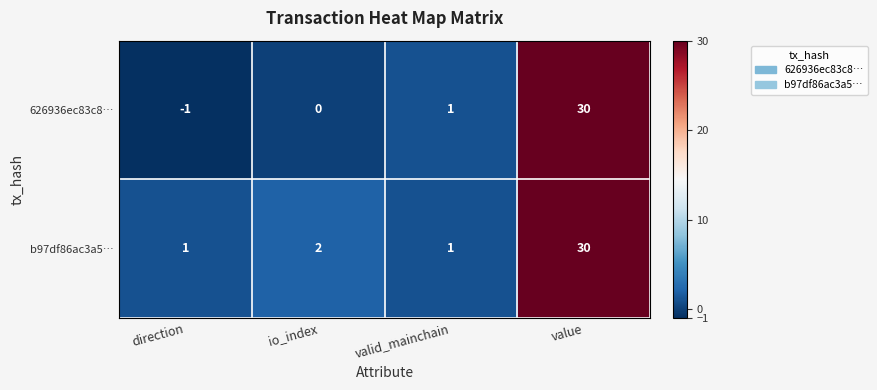

What is the difference between the maximum and minimum values in the 626936ec83c8… series?

31